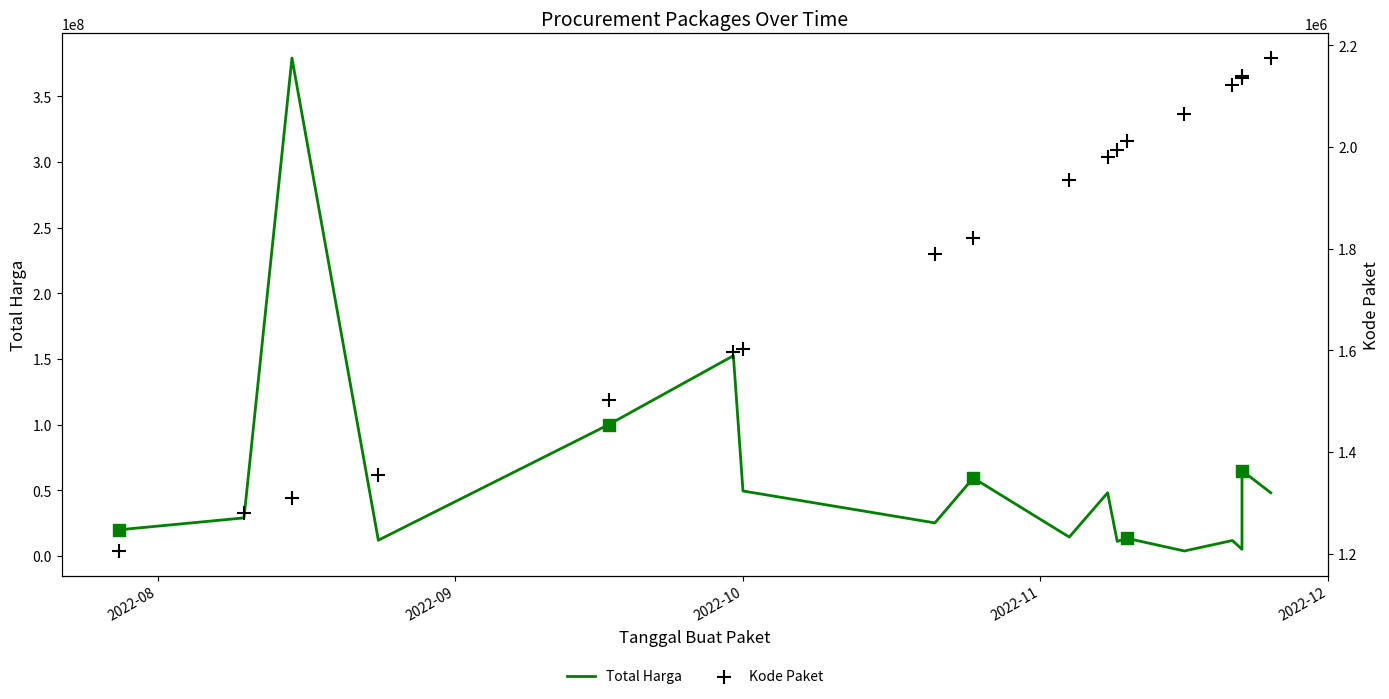

What are all the series names shown in the legend?

Total Harga, Kode Paket